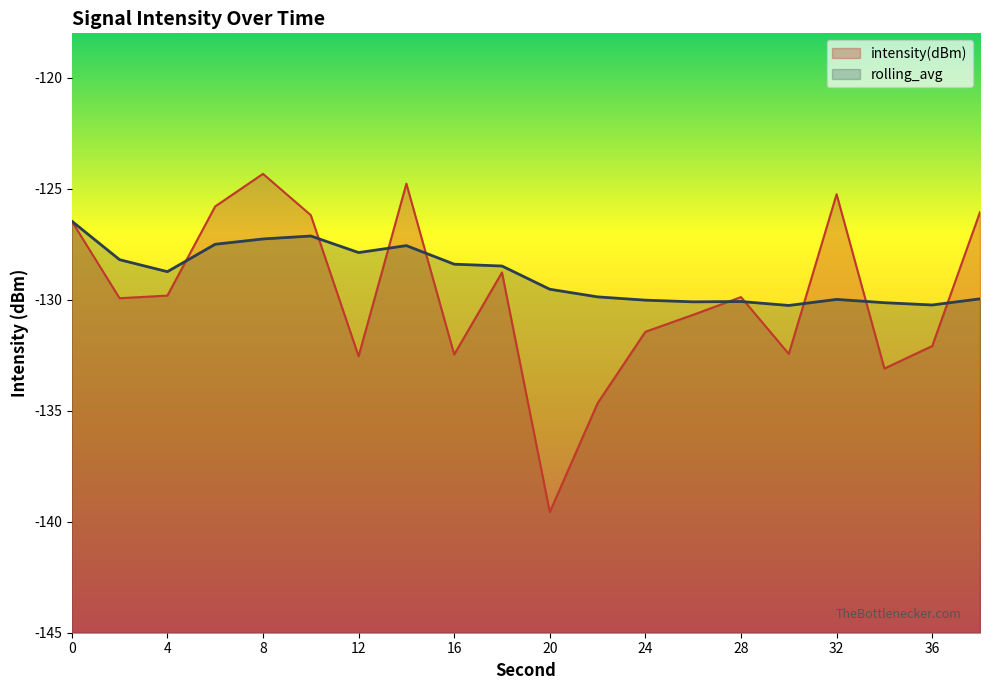

What is the sum of the intensity(dBm) values at 22 and 16?

-267.1